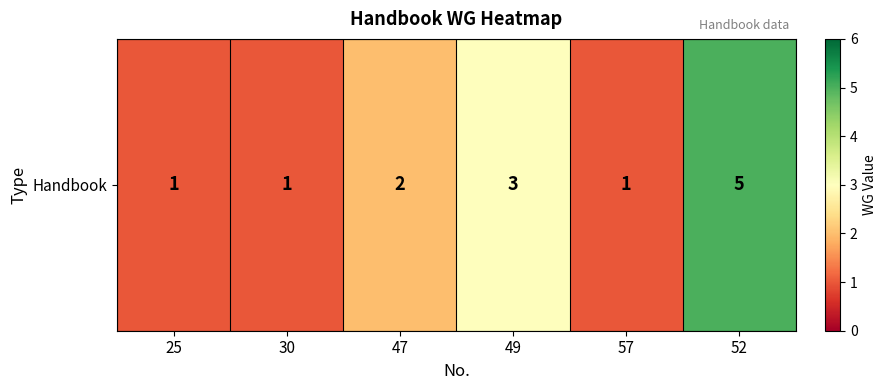

What is the maximum value shown in the chart?

5